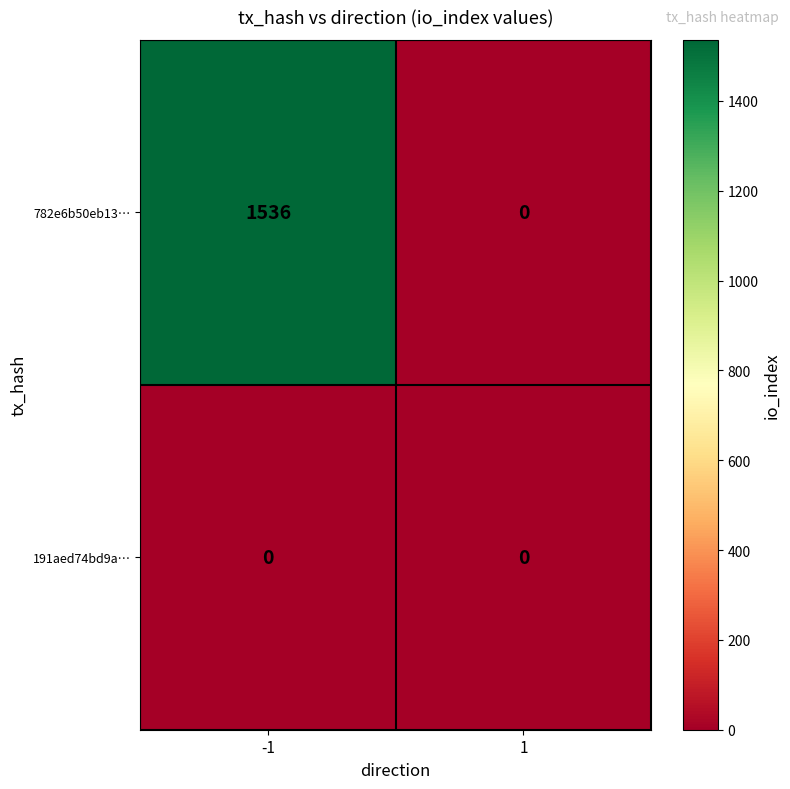

Count the number of data series in this chart.

2